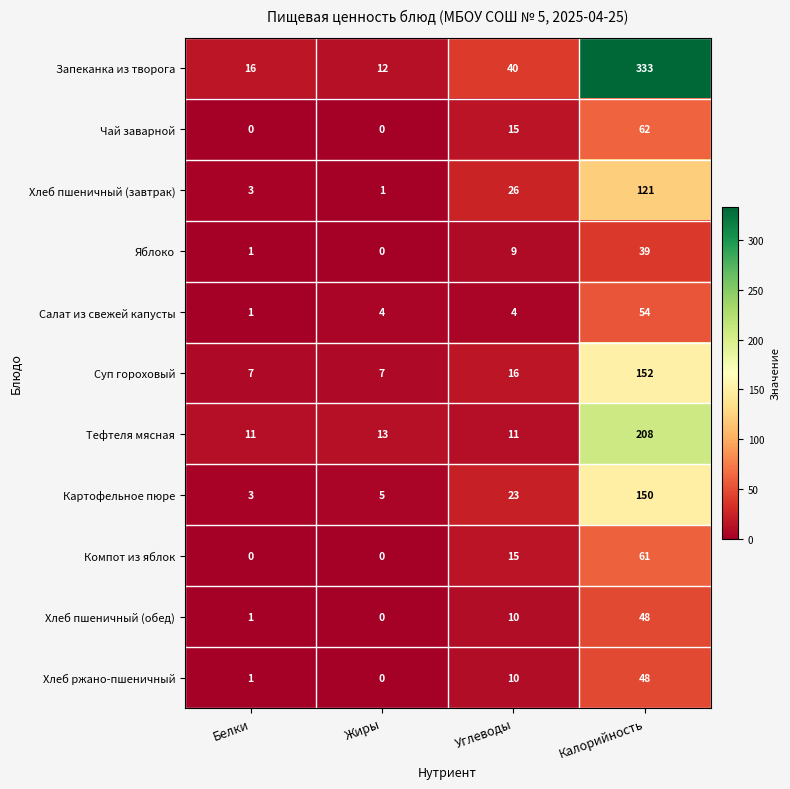

Which series has the largest total across all categories?

Запеканка из творога